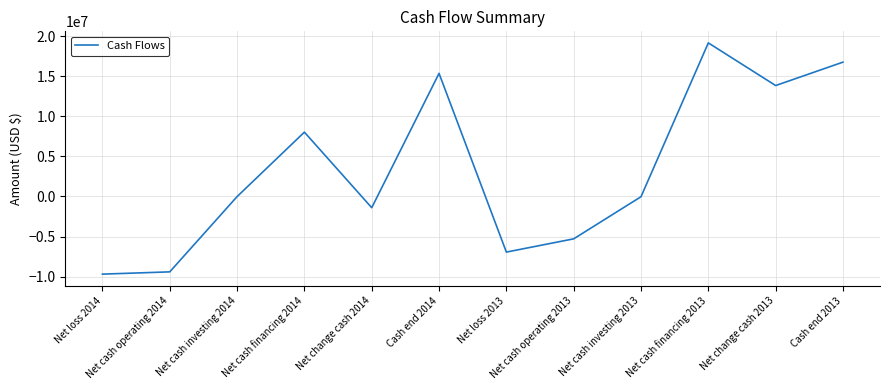

How many lines are shown in the chart?

1